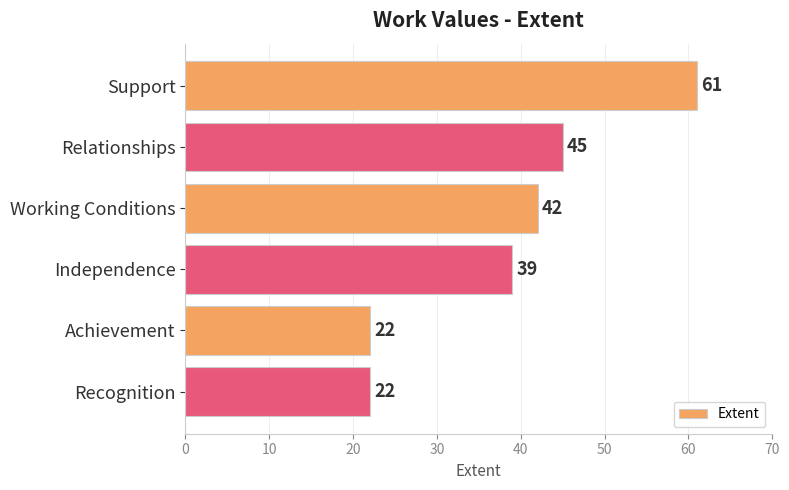

What is the difference between the maximum and minimum values?

39